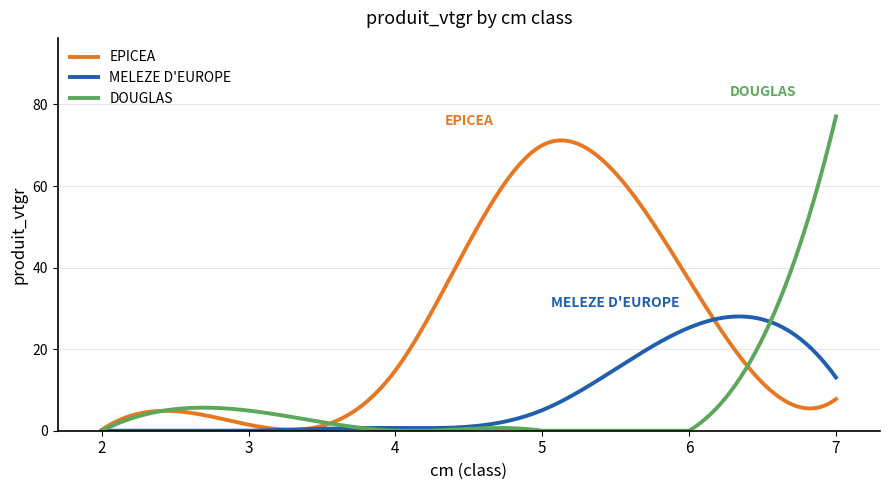

What is the highest value of the DOUGLAS series?

77.1